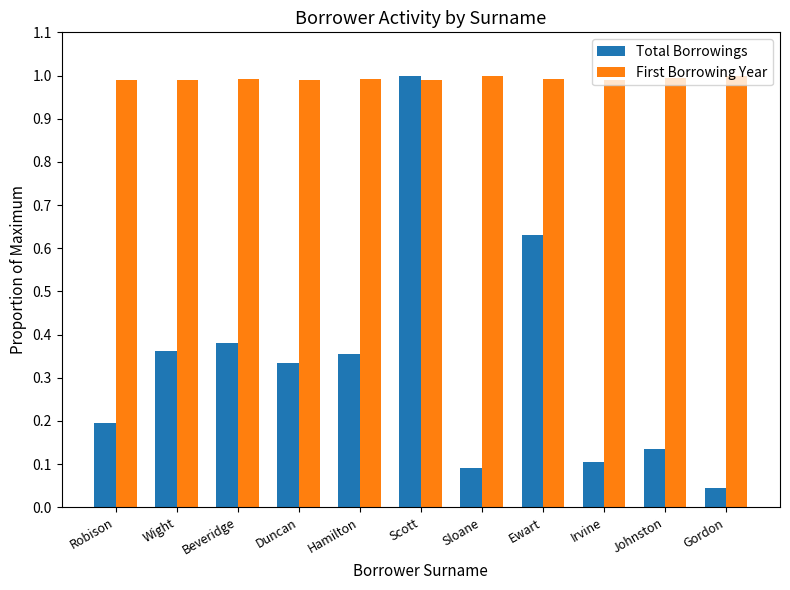

Rank the series by their average value, from highest to lowest.

First Borrowing Year, Total Borrowings